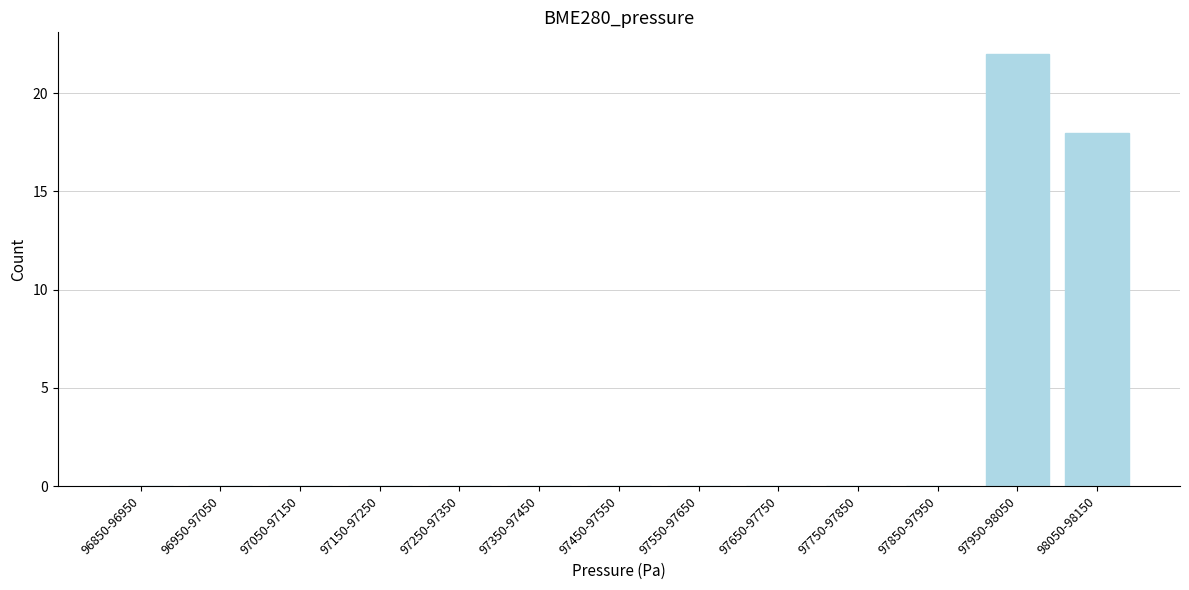

Reading left to right, what are all the values shown in this chart?

96850-96950=0	96950-97050=0	97050-97150=0	97150-97250=0	97250-97350=0	97350-97450=0	97450-97550=0	97550-97650=0	97650-97750=0	97750-97850=0	97850-97950=0	97950-98050=22	98050-98150=18